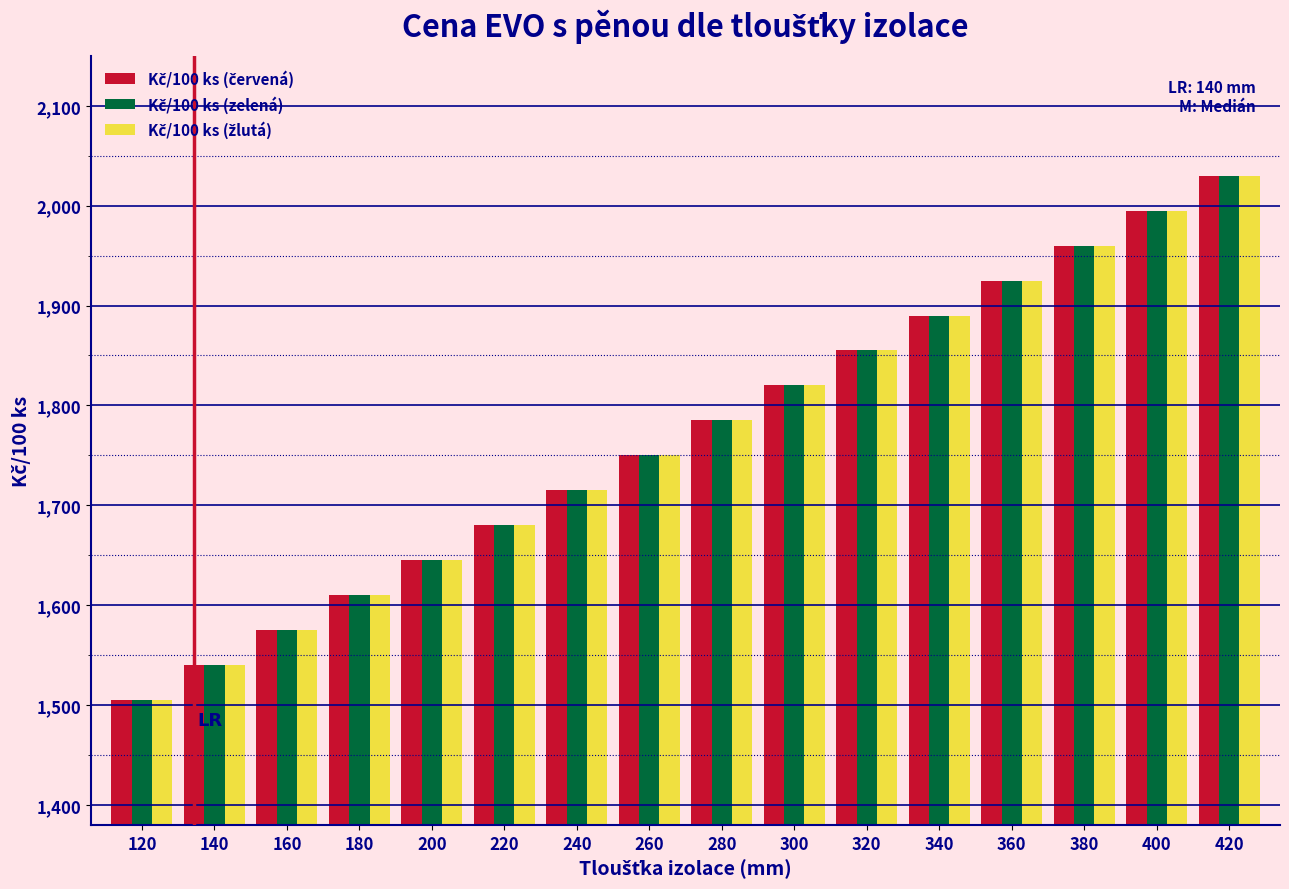

At which category is the sum across all series the highest?

420